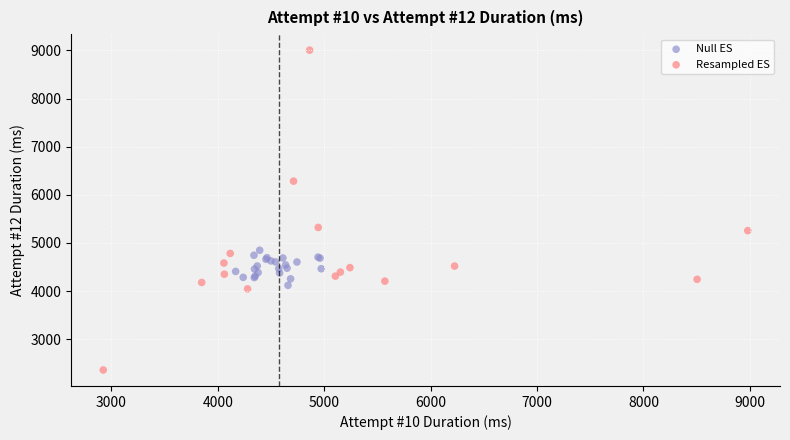

What are all the series names shown in the legend?

Null ES, Resampled ES